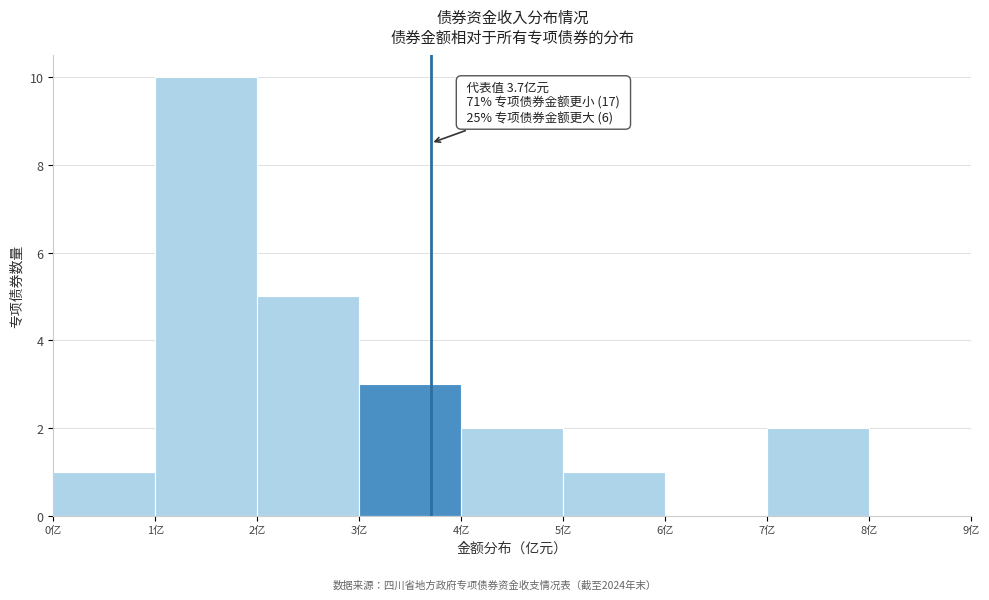

Over which range of the x-axis is the bar tallest?

1 to 2